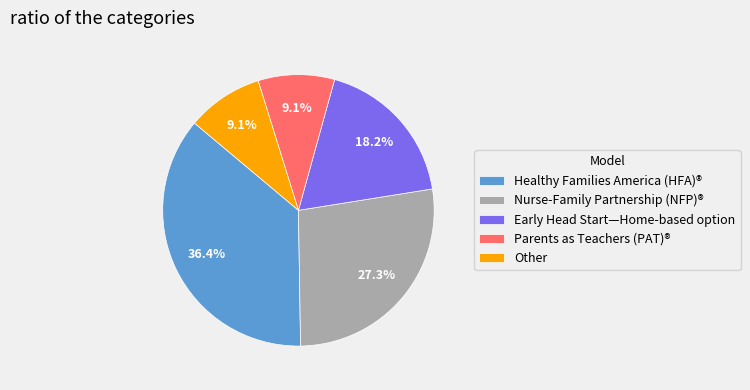

Approximately how many times larger is the value at Early Head Start—Home-based option compared to Healthy Families America (HFA)®?

0.5